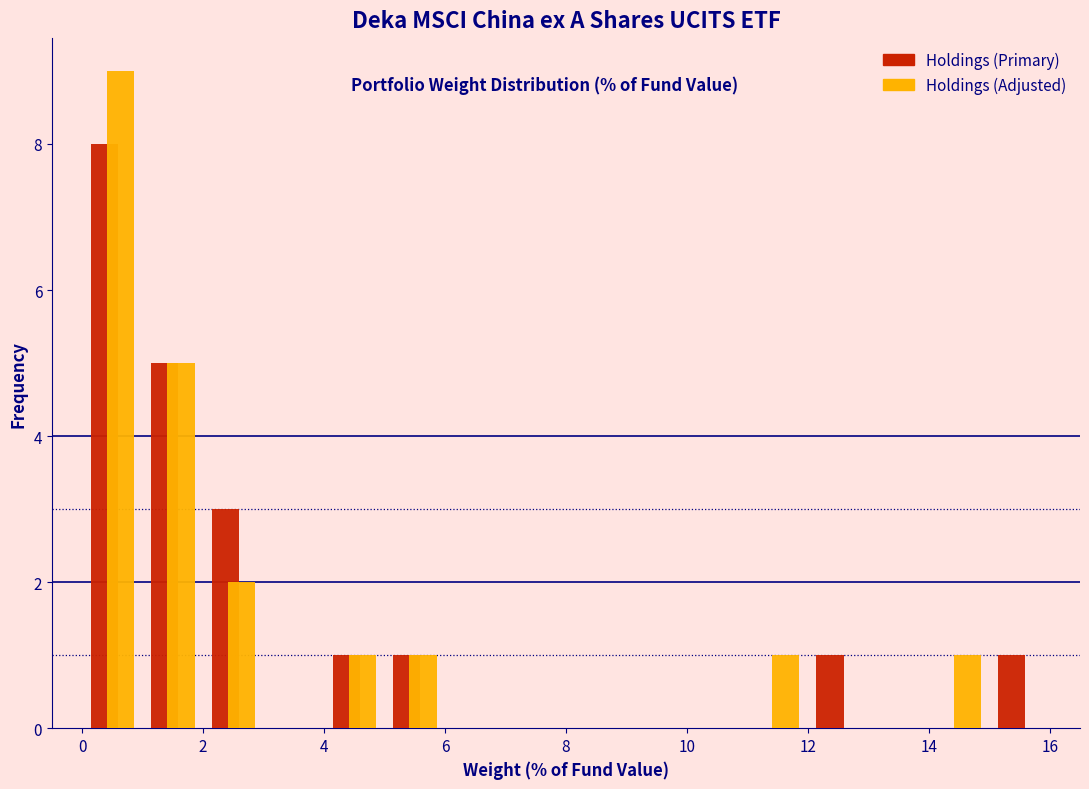

What is the height of the Holdings (Primary) bar covering 5 to 6 on the x-axis? The values are not printed on the chart, so give them approximately, as read against the axis.

1